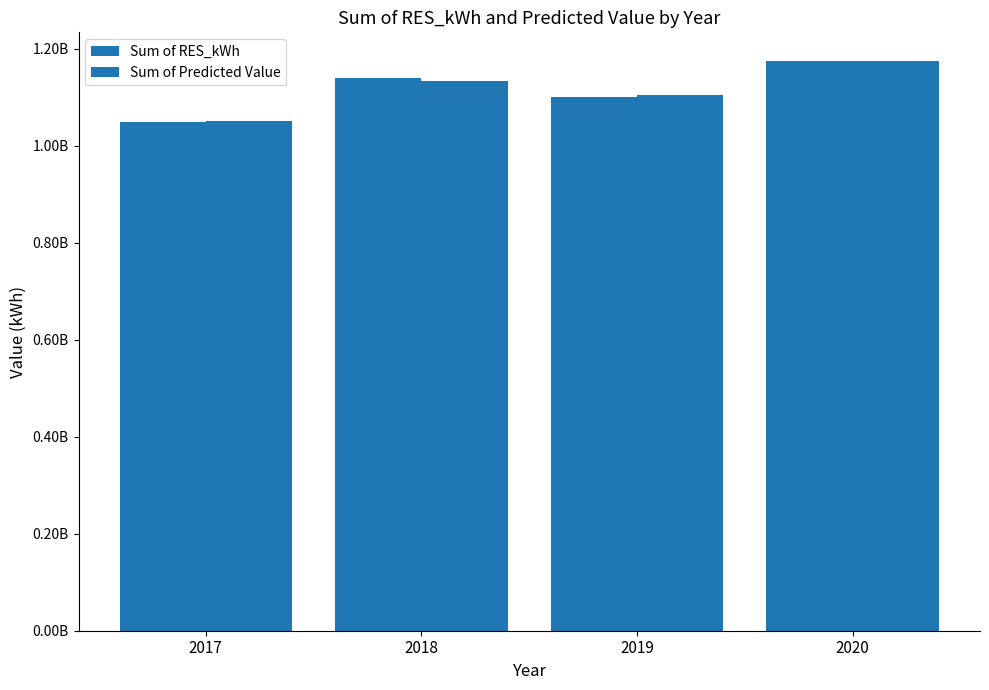

Are the bars grouped side by side (vs. stacked)?

Yes